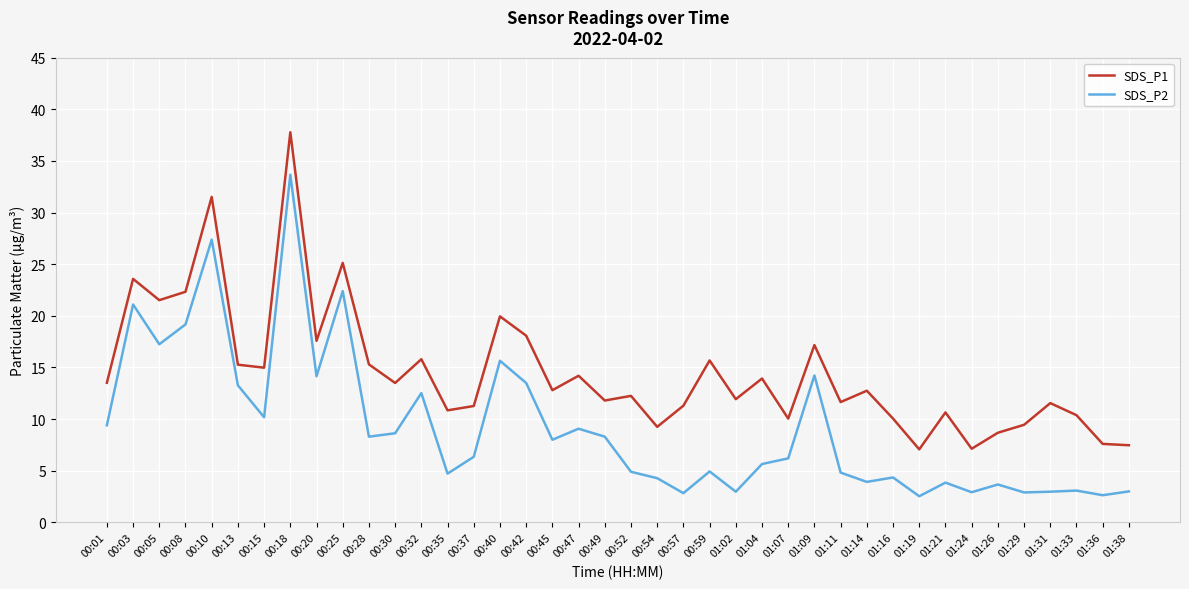

What is the difference between the highest and lowest values at 00:15?

4.8